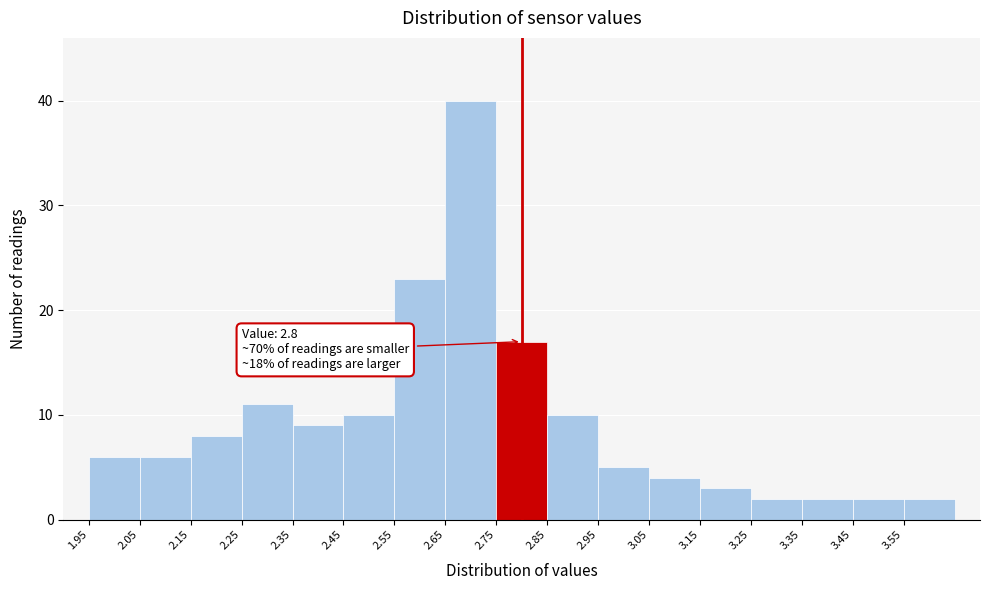

Which range on the x-axis has the tallest bar?

2.65 to 2.75